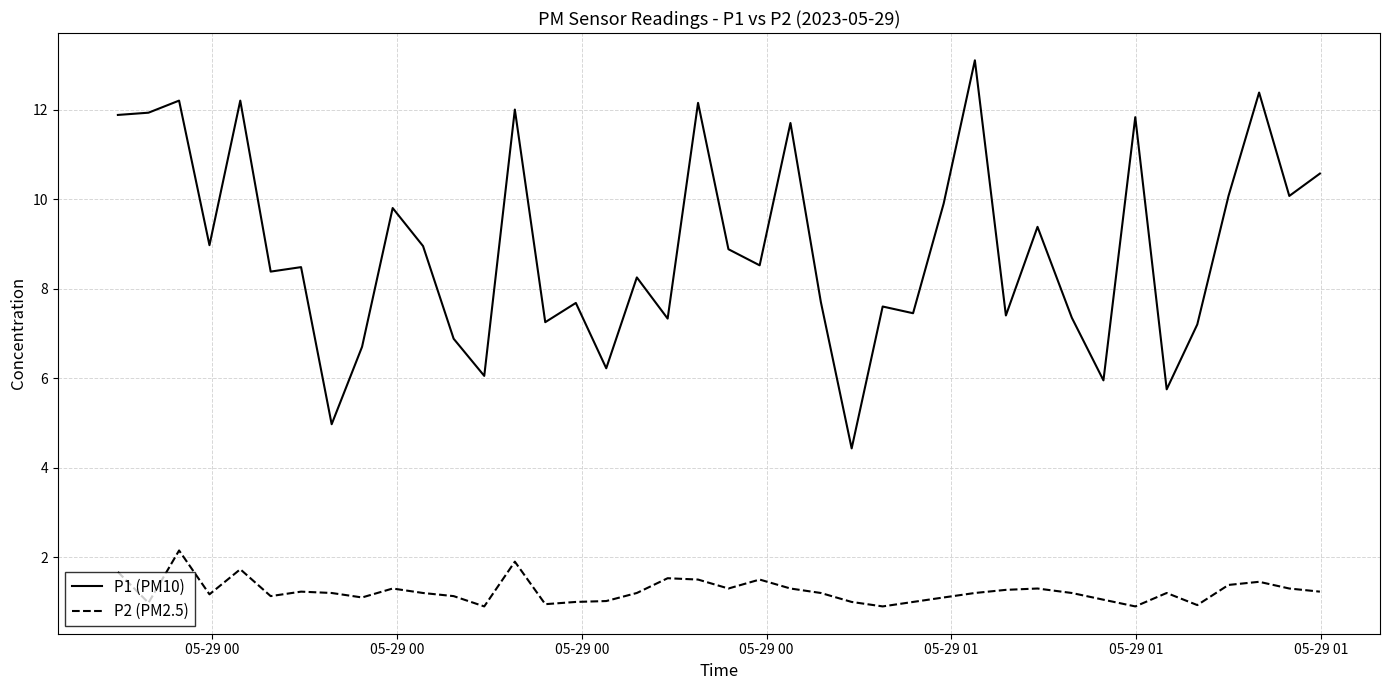

Which series has the largest total across all categories?

P1 (PM10)